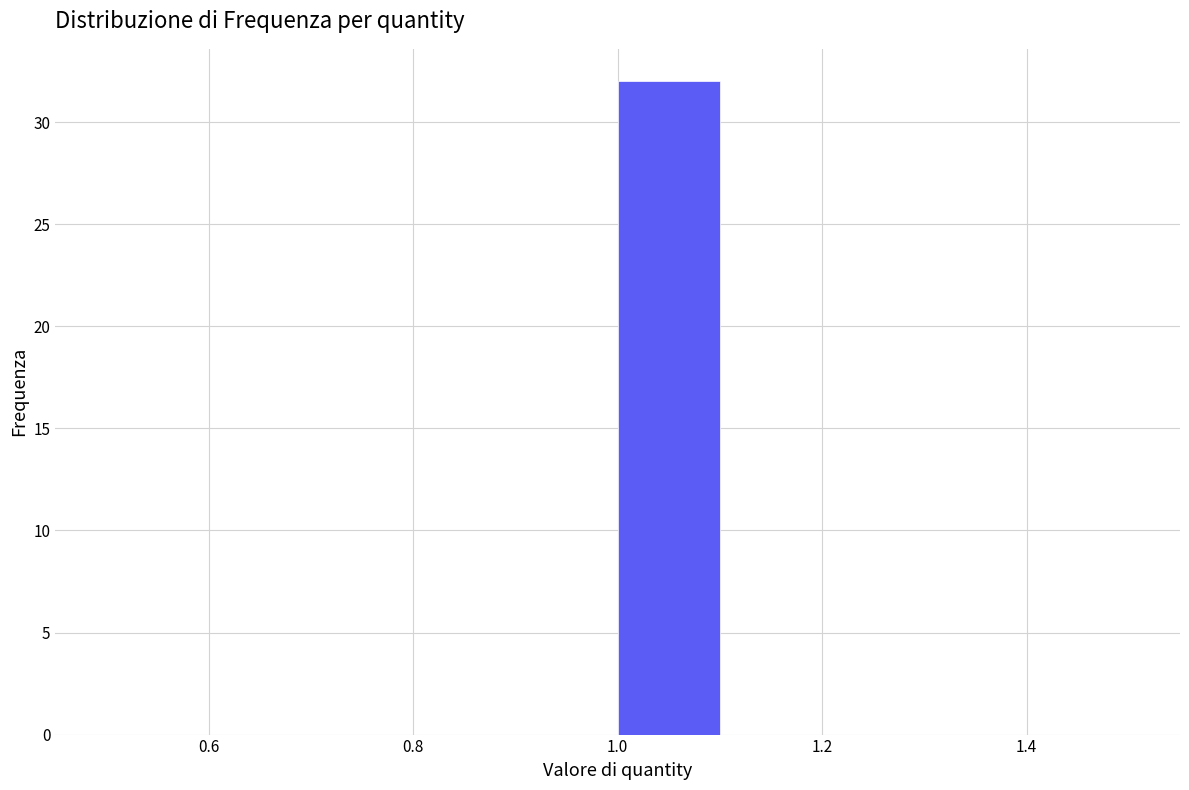

Reading left to right, list every bar in this chart as the range it spans on the x-axis followed by its height. The values are not printed on the chart, so give them approximately, as read against the axis.

0.5 to 0.6: 0
0.6 to 0.7: 0
0.7 to 0.8: 0
0.8 to 0.9: 0
0.9 to 1.0: 0
1.0 to 1.1: 32
1.1 to 1.2: 0
1.2 to 1.3: 0
1.3 to 1.4: 0
1.4 to 1.5: 0